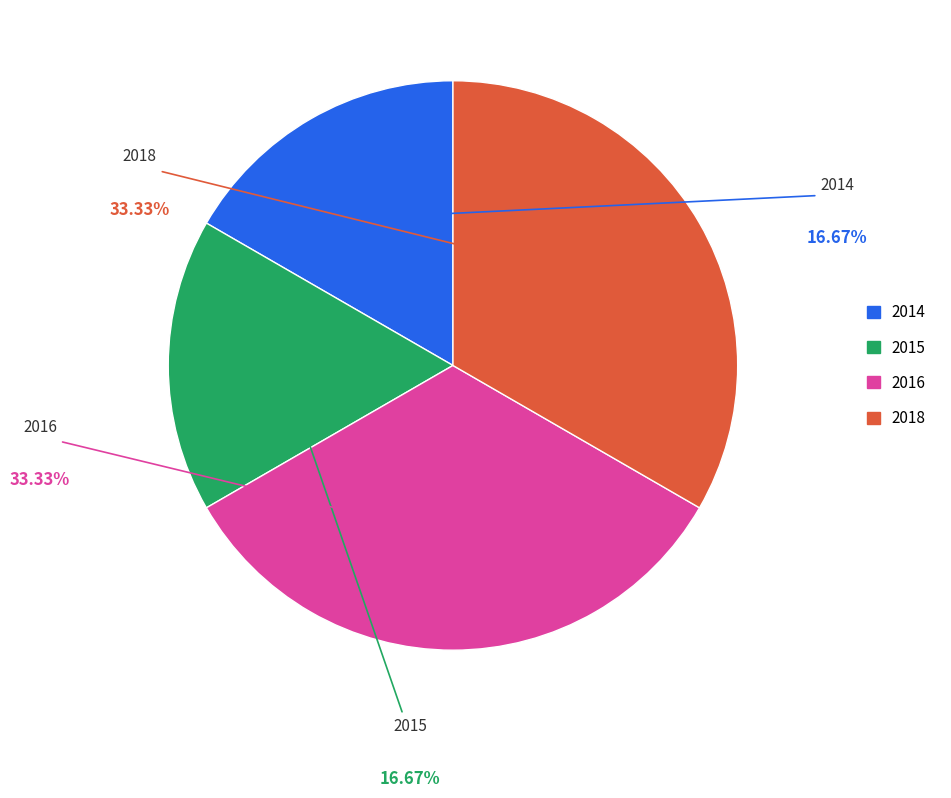

Which slice is the smallest?

2014